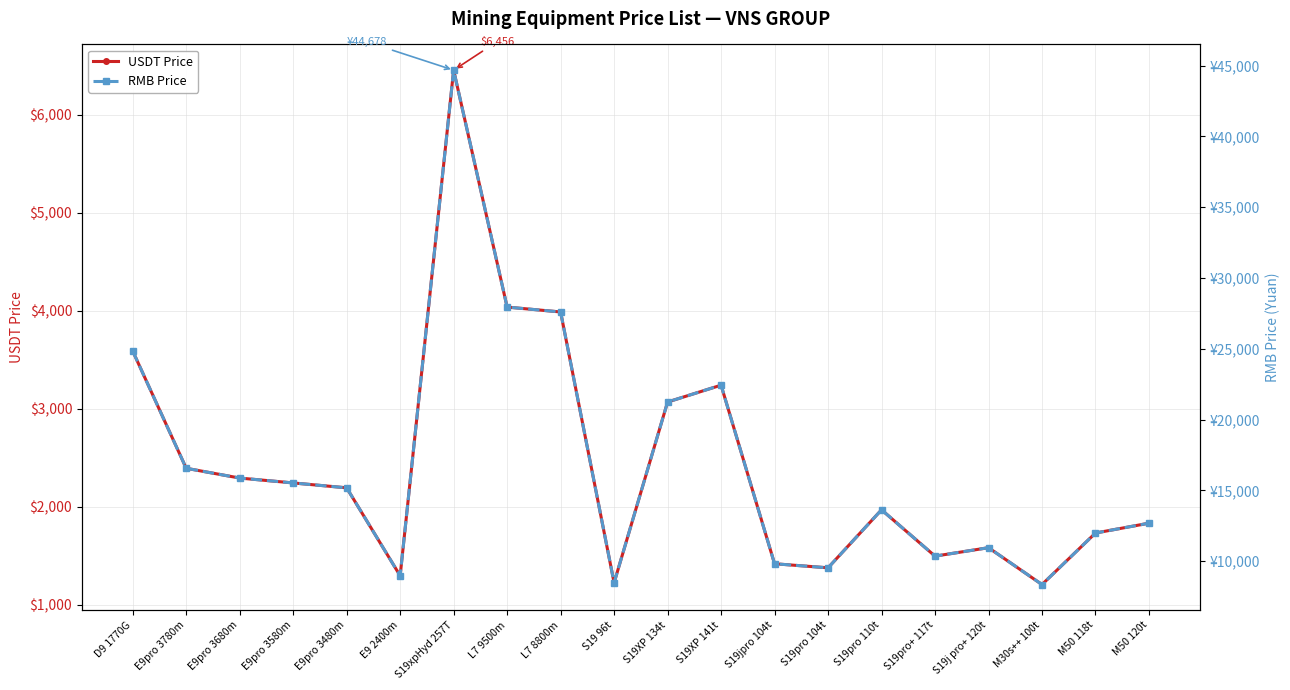

What is the difference between the second highest and minimum values in the USDT Price series?

2831.8